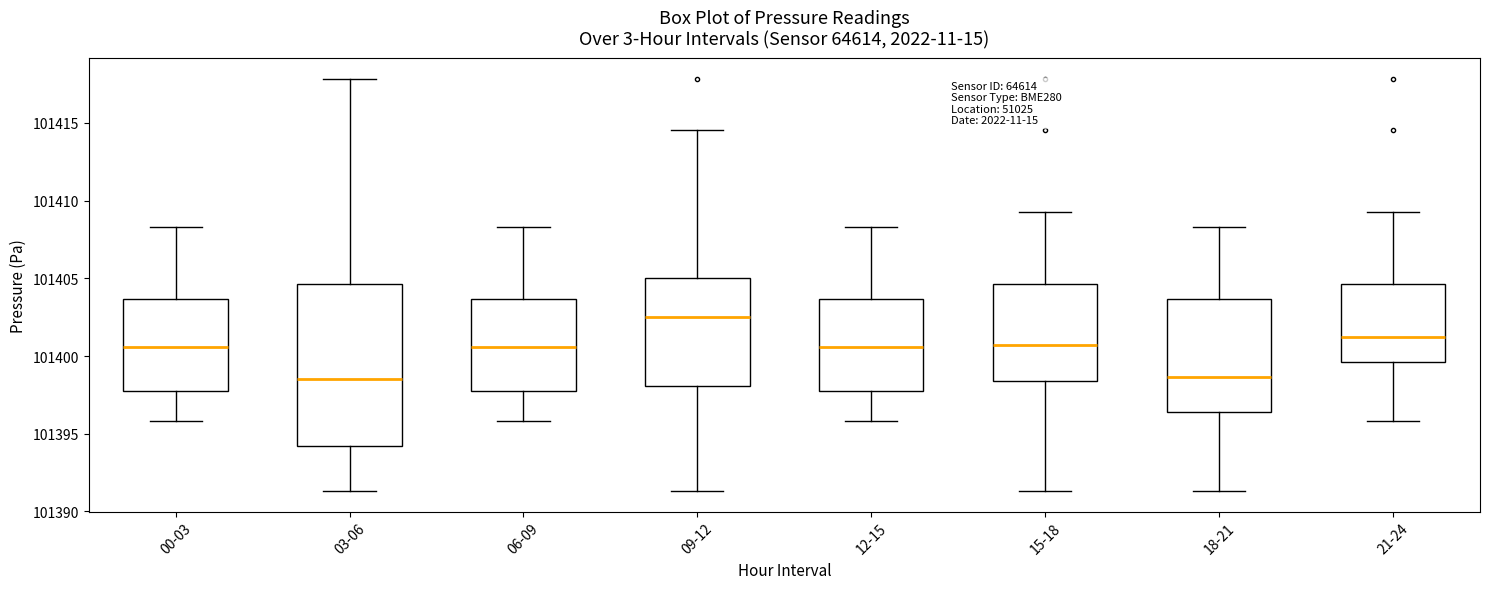

Where is the upper edge of the box for 18-21 on the y-axis? The values are not printed on the chart, so give them approximately, as read against the axis.

101403.5